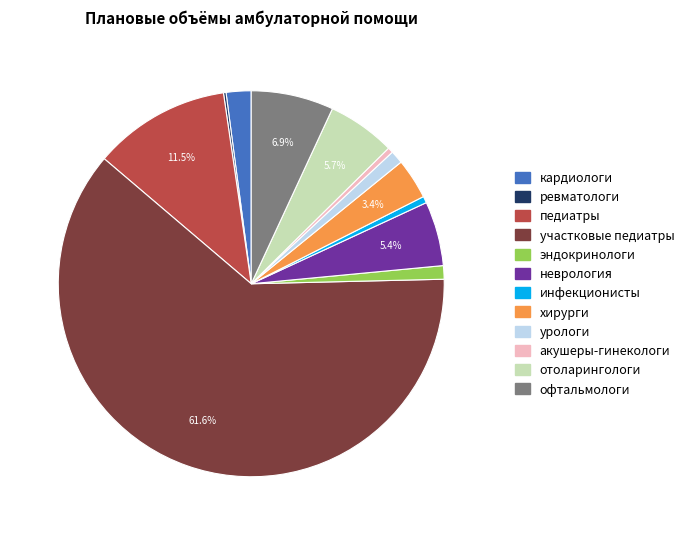

Do педиатры and неврология together represent more than half of the pie?

No